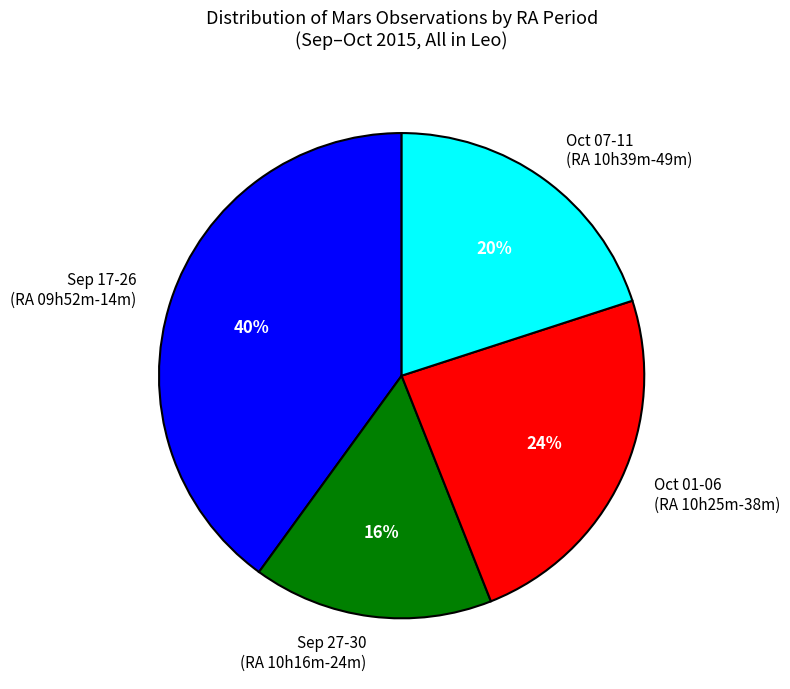

Between Oct 01-06 (RA 10h25m-38m) and Sep 17-26 (RA 09h52m-14m), which is larger?

Sep 17-26 (RA 09h52m-14m)